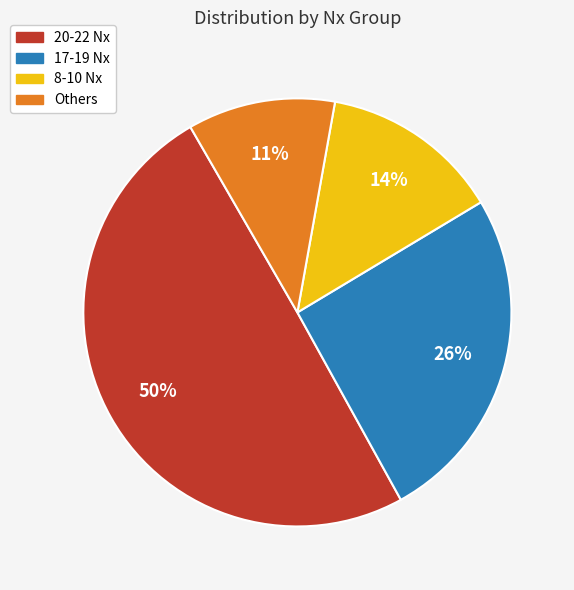

Is there a majority slice in this chart?

No